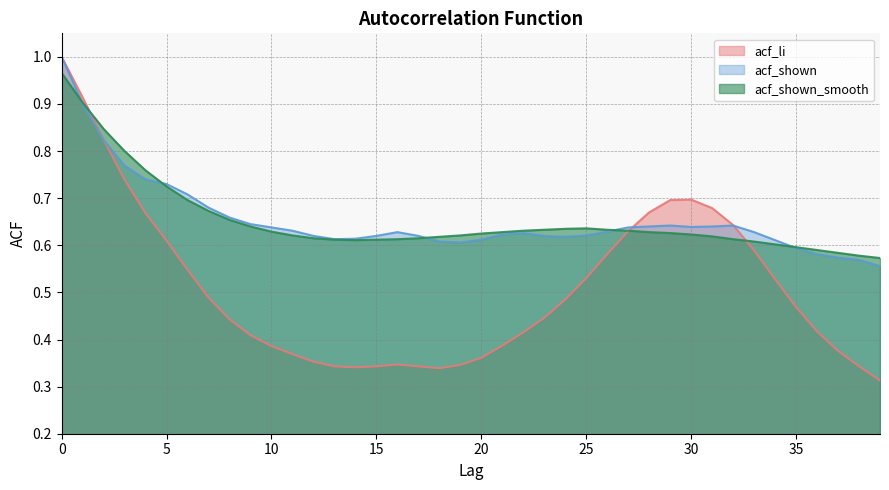

What is the total value across all series at 13?

1.6